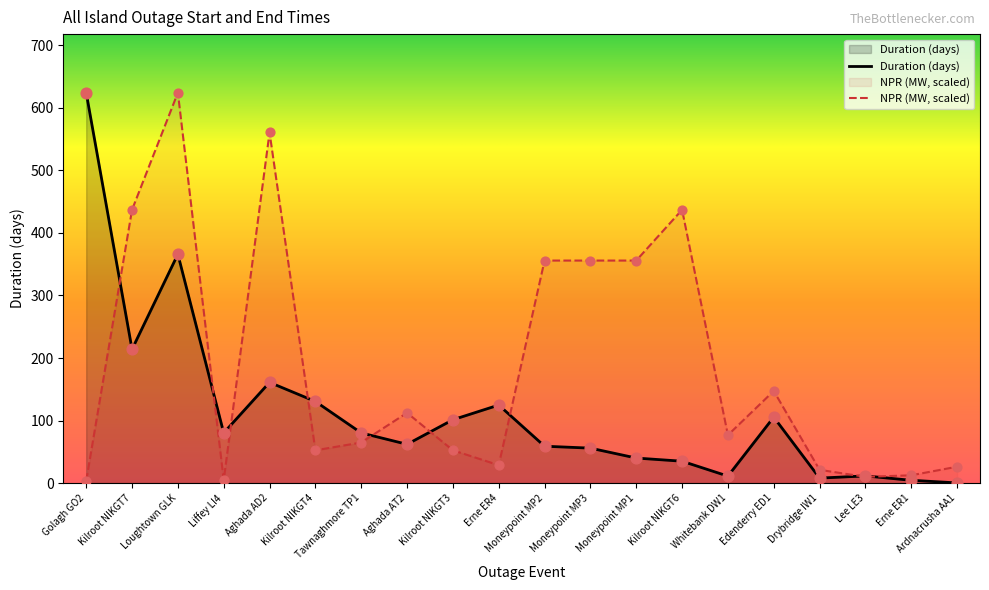

What is the total value across all series at Edenderry ED1?

252.8